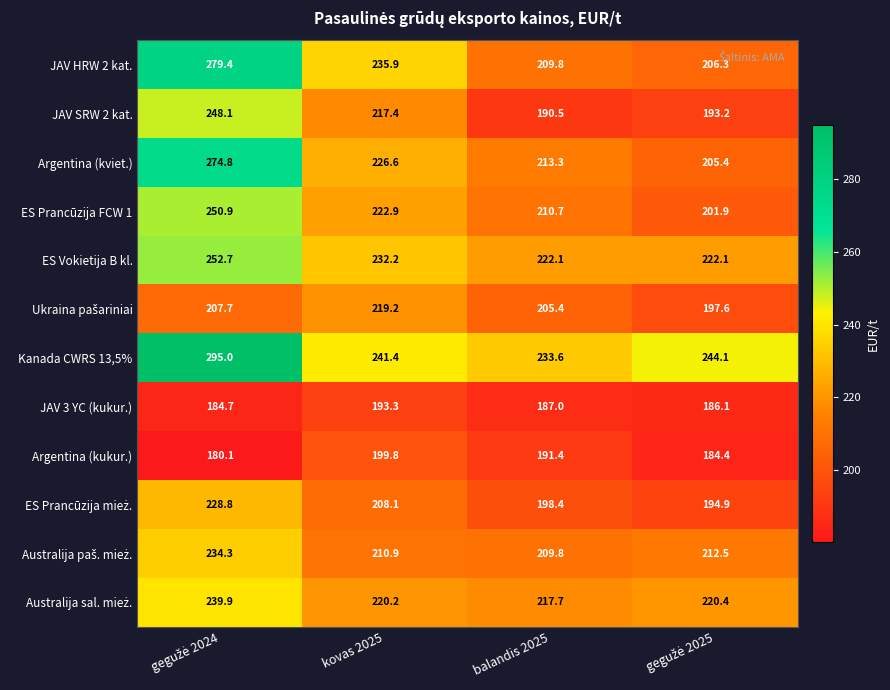

Read the Argentina (kukur.) value at kovas 2025.

199.8